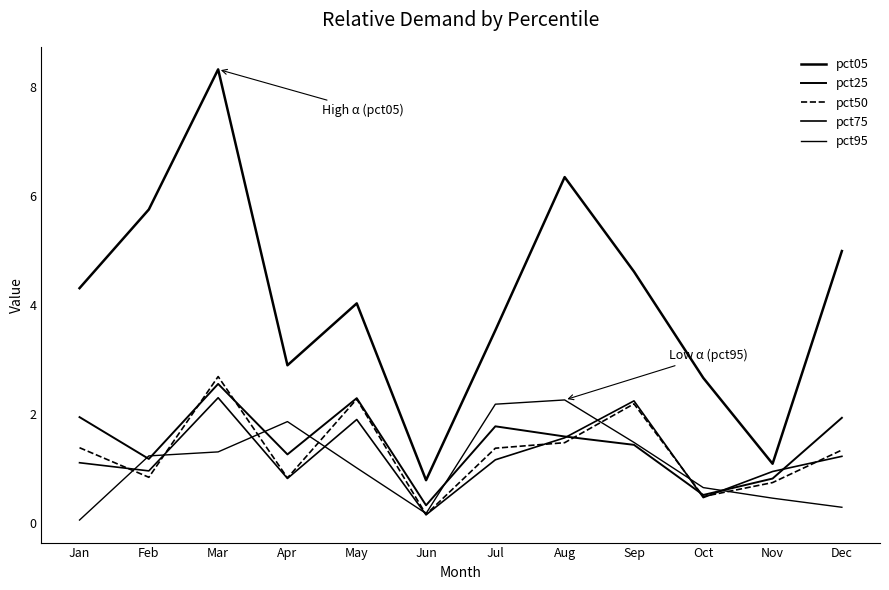

What is the approximate value of pct95 at Mar?

1.3